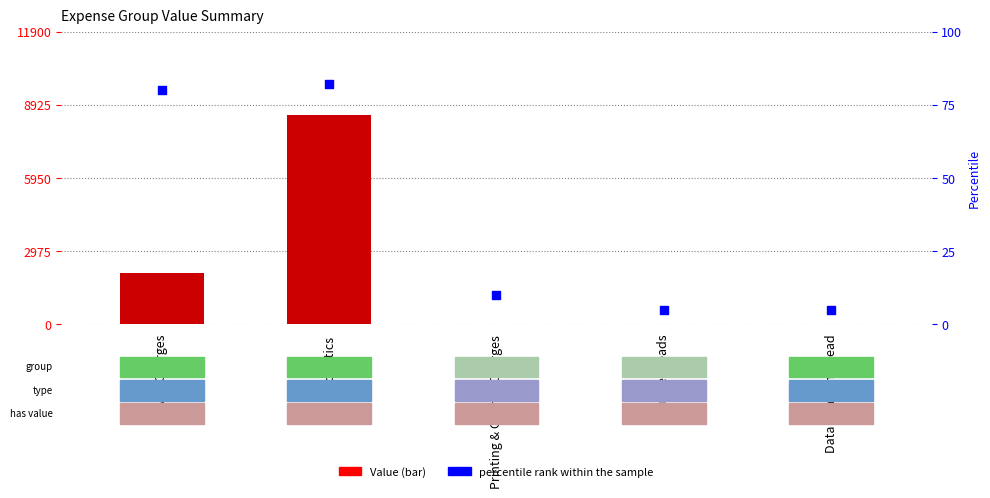

Which series contains the lowest Y value?

Value